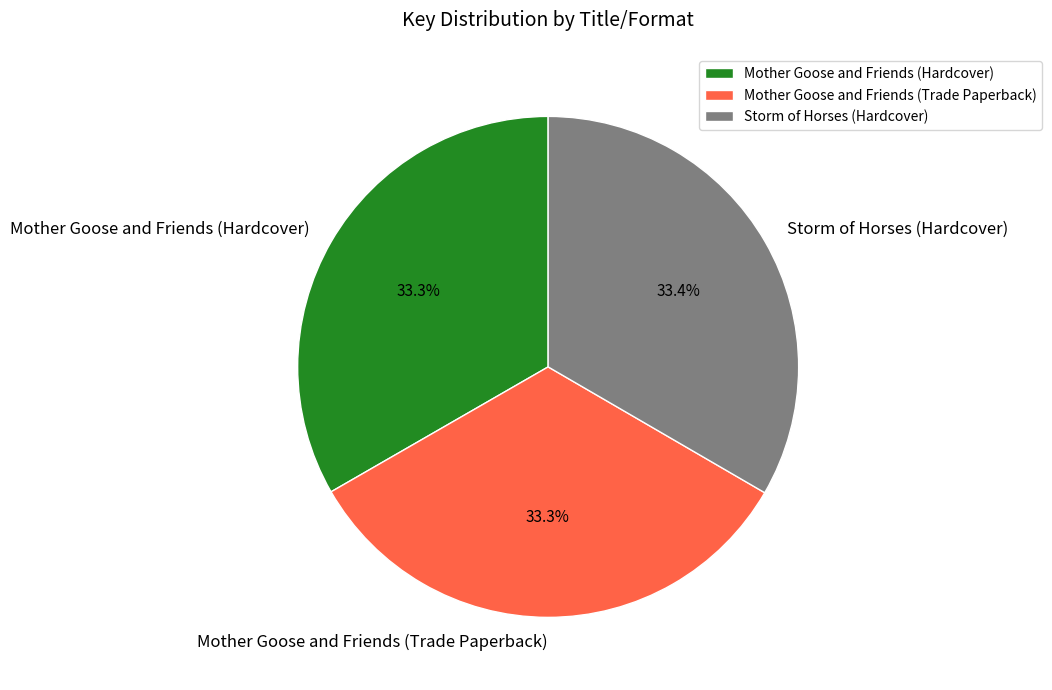

True or false: Storm of Horses (Hardcover) accounts for 25% of the total.

False